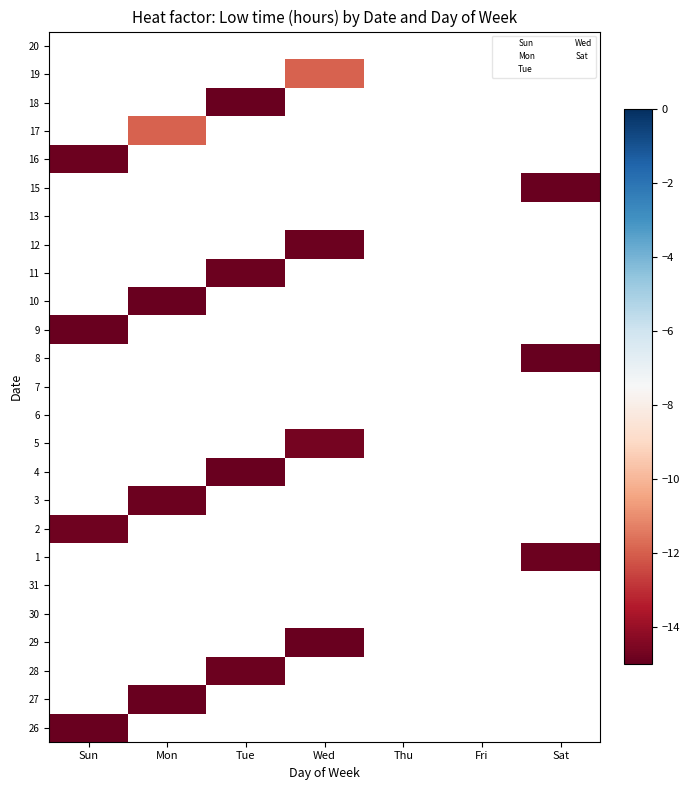

Reading right to left, extract all data points from this chart.

26: Sat=0.0	Fri=0.0	Thu=0.0	Wed=0.0	Tue=0.0	Mon=0.0	Sun=-14.9
27: Sat=0.0	Fri=0.0	Thu=0.0	Wed=0.0	Tue=0.0	Mon=-14.9	Sun=0.0
28: Sat=0.0	Fri=0.0	Thu=0.0	Wed=0.0	Tue=-14.9	Mon=0.0	Sun=0.0
29: Sat=0.0	Fri=0.0	Thu=0.0	Wed=-14.9	Tue=0.0	Mon=0.0	Sun=0.0
30: Sat=0.0	Fri=0.0	Thu=0.0	Wed=0.0	Tue=0.0	Mon=0.0	Sun=0.0
31: Sat=0.0	Fri=0.0	Thu=0.0	Wed=0.0	Tue=0.0	Mon=0.0	Sun=0.0
1: Sat=-14.9	Fri=0.0	Thu=0.0	Wed=0.0	Tue=0.0	Mon=0.0	Sun=0.0
2: Sat=0.0	Fri=0.0	Thu=0.0	Wed=0.0	Tue=0.0	Mon=0.0	Sun=-14.8
3: Sat=0.0	Fri=0.0	Thu=0.0	Wed=0.0	Tue=0.0	Mon=-14.9	Sun=0.0
4: Sat=0.0	Fri=0.0	Thu=0.0	Wed=0.0	Tue=-14.9	Mon=0.0	Sun=0.0
5: Sat=0.0	Fri=0.0	Thu=0.0	Wed=-14.7	Tue=0.0	Mon=0.0	Sun=0.0
6: Sat=0.0	Fri=0.0	Thu=0.0	Wed=0.0	Tue=0.0	Mon=0.0	Sun=0.0
7: Sat=0.0	Fri=0.0	Thu=0.0	Wed=0.0	Tue=0.0	Mon=0.0	Sun=0.0
8: Sat=-14.9	Fri=0.0	Thu=0.0	Wed=0.0	Tue=0.0	Mon=0.0	Sun=0.0
9: Sat=0.0	Fri=0.0	Thu=0.0	Wed=0.0	Tue=0.0	Mon=0.0	Sun=-14.9
10: Sat=0.0	Fri=0.0	Thu=0.0	Wed=0.0	Tue=0.0	Mon=-14.9	Sun=0.0
11: Sat=0.0	Fri=0.0	Thu=0.0	Wed=0.0	Tue=-14.9	Mon=0.0	Sun=0.0
12: Sat=0.0	Fri=0.0	Thu=0.0	Wed=-14.8	Tue=0.0	Mon=0.0	Sun=0.0
13: Sat=0.0	Fri=0.0	Thu=0.0	Wed=0.0	Tue=0.0	Mon=0.0	Sun=0.0
15: Sat=-14.9	Fri=0.0	Thu=0.0	Wed=0.0	Tue=0.0	Mon=0.0	Sun=0.0
16: Sat=0.0	Fri=0.0	Thu=0.0	Wed=0.0	Tue=0.0	Mon=0.0	Sun=-14.9
17: Sat=0.0	Fri=0.0	Thu=0.0	Wed=0.0	Tue=0.0	Mon=-11.9	Sun=0.0
18: Sat=0.0	Fri=0.0	Thu=0.0	Wed=0.0	Tue=-14.9	Mon=0.0	Sun=0.0
19: Sat=0.0	Fri=0.0	Thu=0.0	Wed=-11.9	Tue=0.0	Mon=0.0	Sun=0.0
20: Sat=0.0	Fri=0.0	Thu=0.0	Wed=0.0	Tue=0.0	Mon=0.0	Sun=0.0